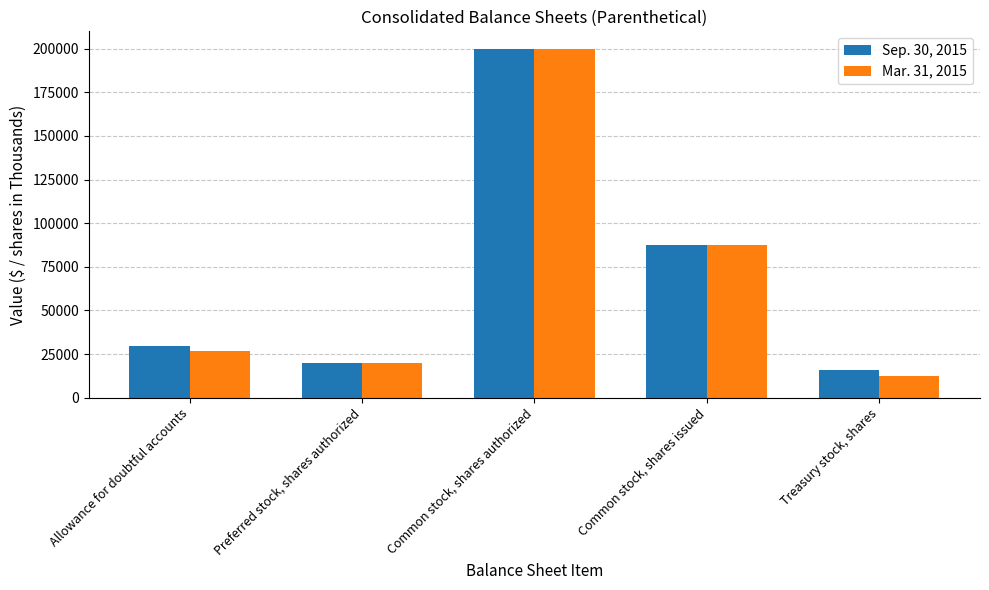

Reading left to right, extract all data points from this chart.

Sep. 30, 2015: Allowance for doubtful accounts=29700	Preferred stock, shares authorized=20030	Common stock, shares authorized=200000	Common stock, shares issued=87662	Treasury stock, shares=15691
Mar. 31, 2015: Allowance for doubtful accounts=27016	Preferred stock, shares authorized=20030	Common stock, shares authorized=200000	Common stock, shares issued=87554	Treasury stock, shares=12197